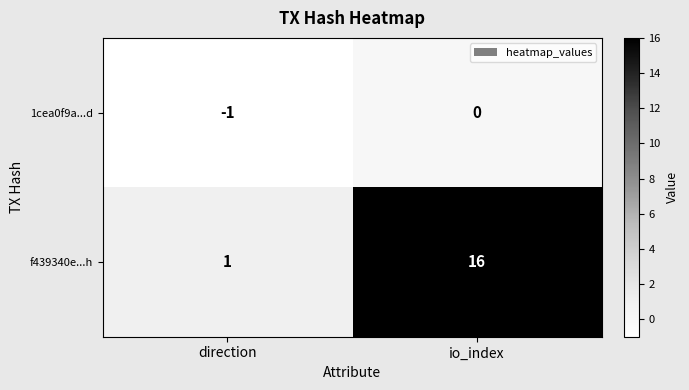

List the series in order of their peak value, highest first.

f439340e...h, 1cea0f9a...d